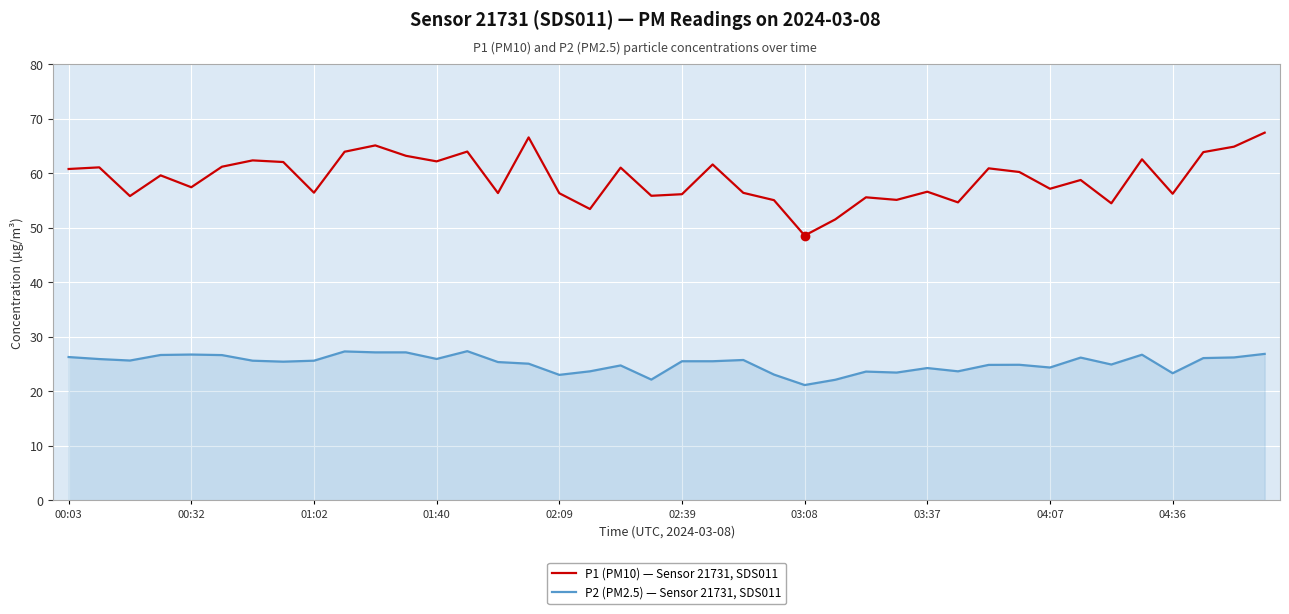

True or false: P1 (PM10) — Sensor 21731, SDS011 and P2 (PM2.5) — Sensor 21731, SDS011 intersect in this chart.

False